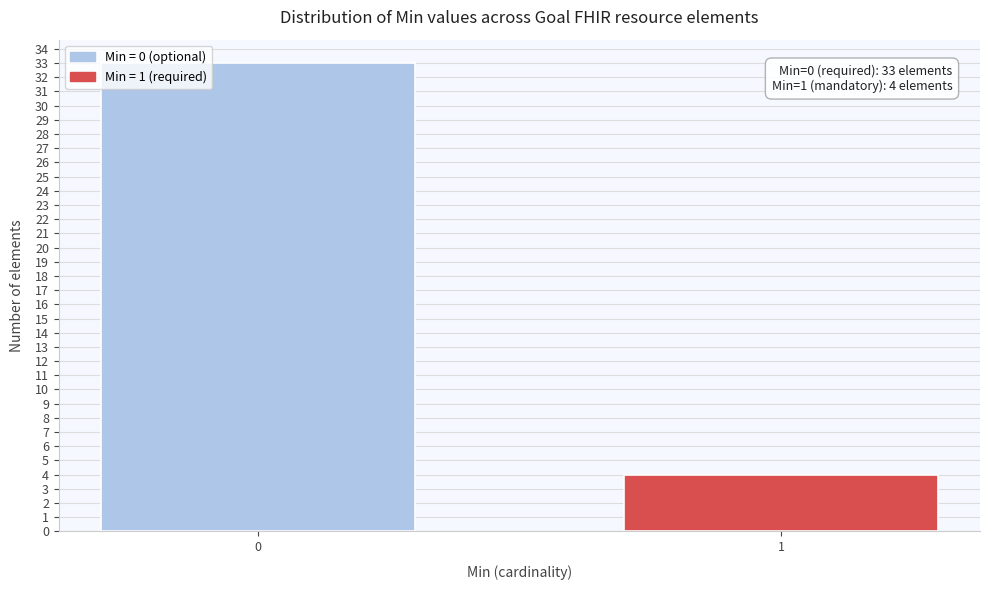

Reading left to right, extract all data points from this chart.

0=33	1=4